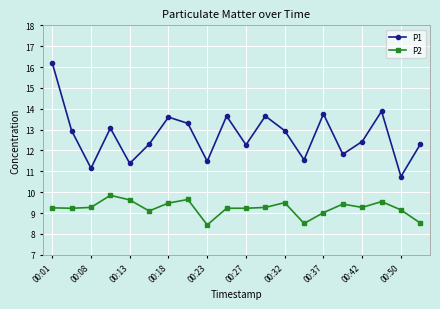

Which series has the widest spread of values?

P1